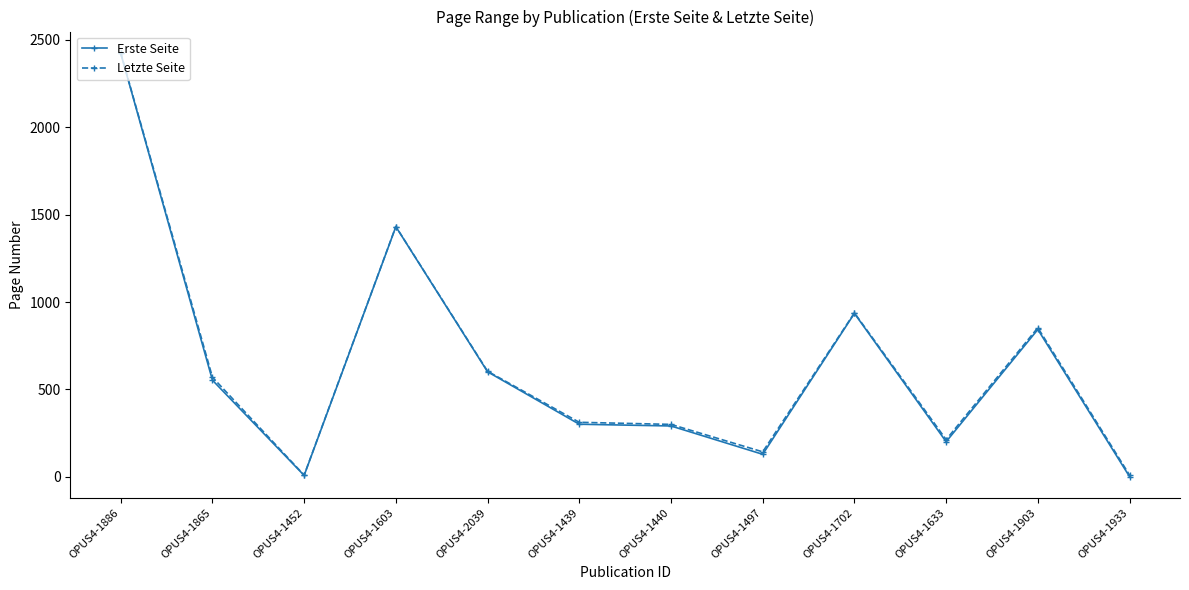

Is it true that Letzte Seite equals 2169 at OPUS4-1603?

False